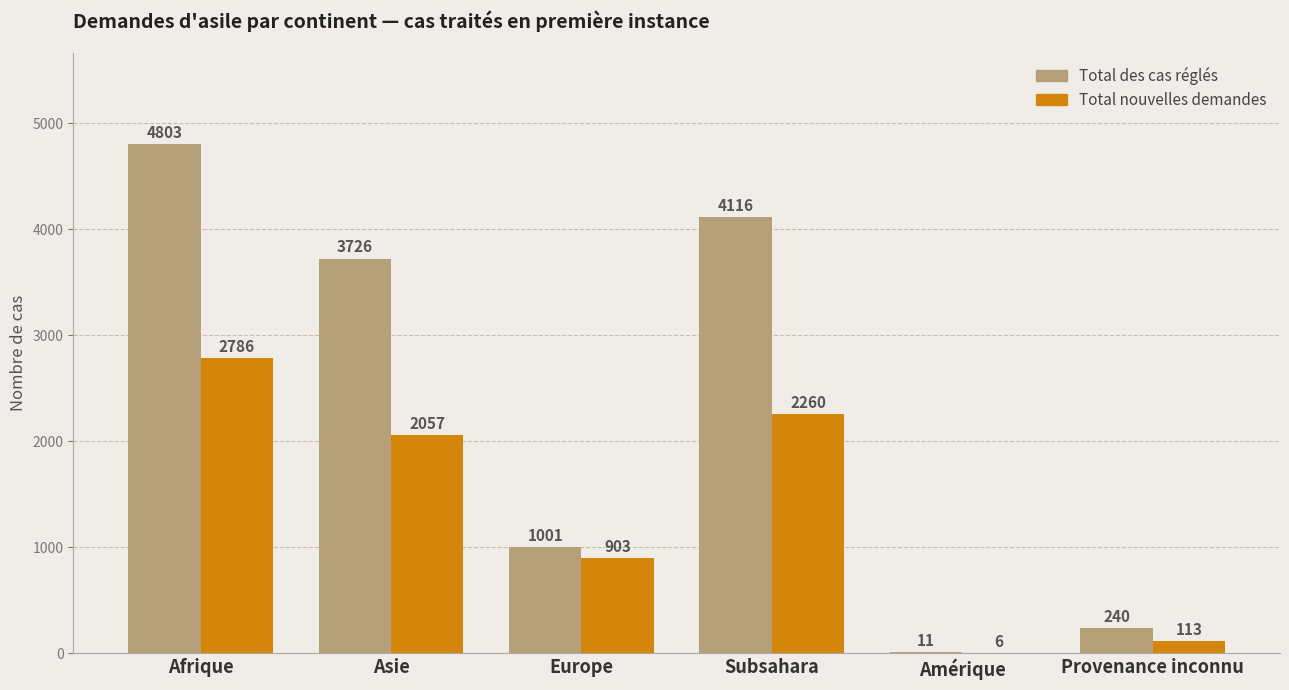

What is the approximate value of Total des cas réglés at Asie, to the nearest 50?

3750